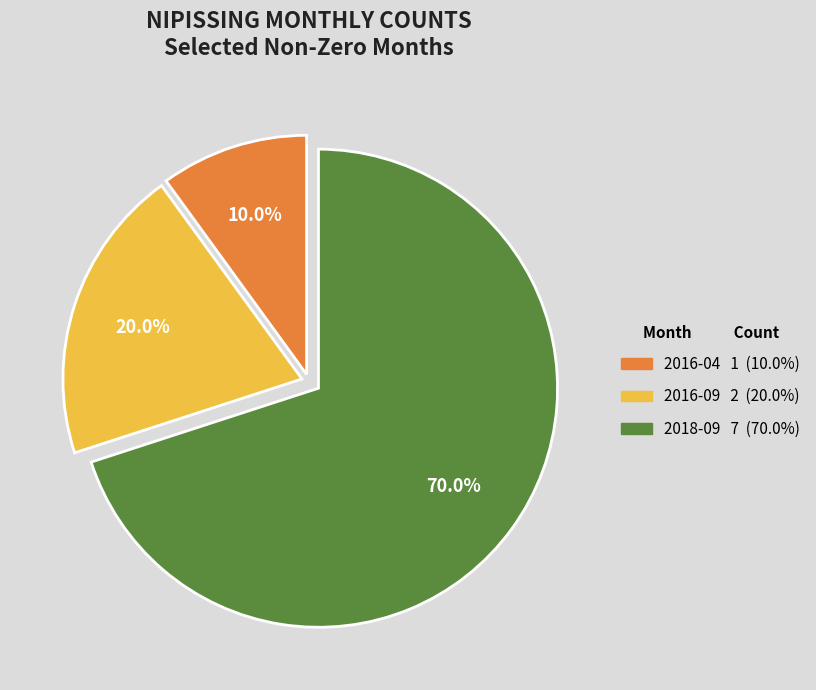

How many segments does this pie chart have?

3